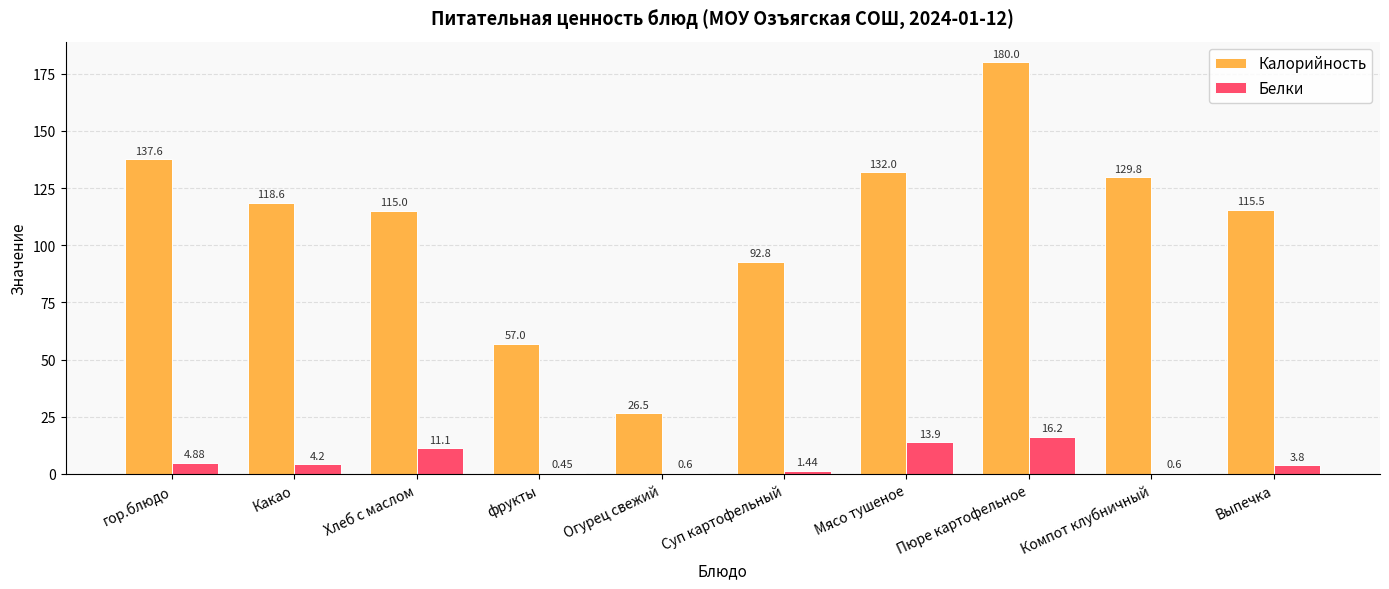

How many groups of bars are there?

10